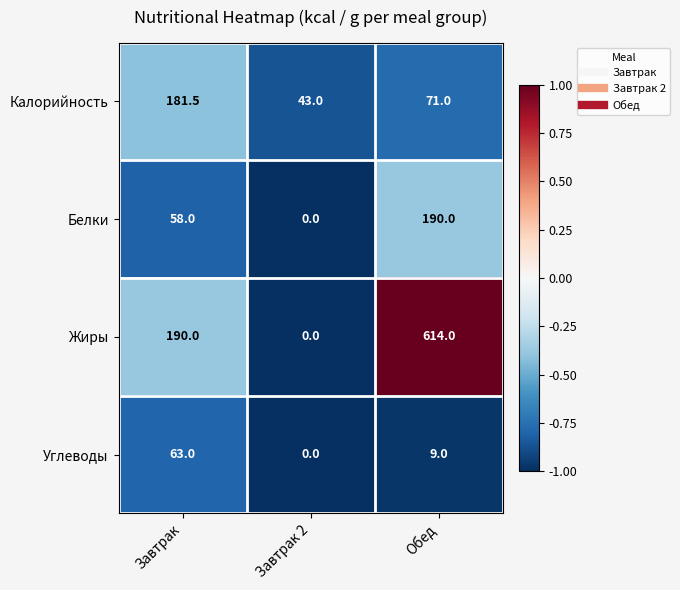

Which series changed the most between Завтрак and Завтрак 2?

Жиры